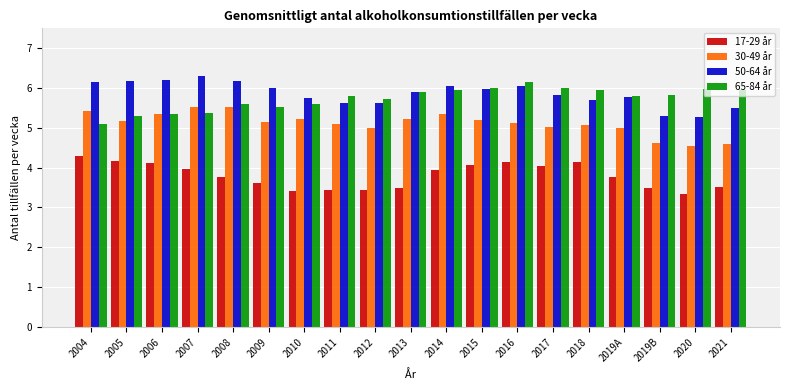

What is the average value of the 65-84 år series?

5.7